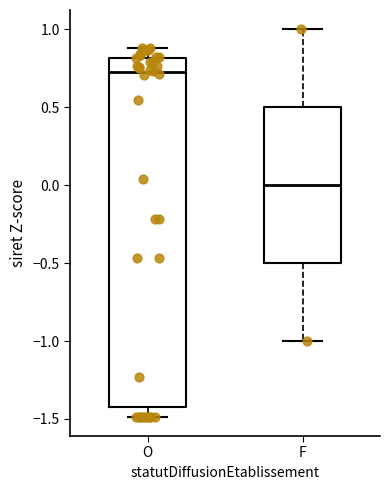

Which box's median line is the lowest?

F